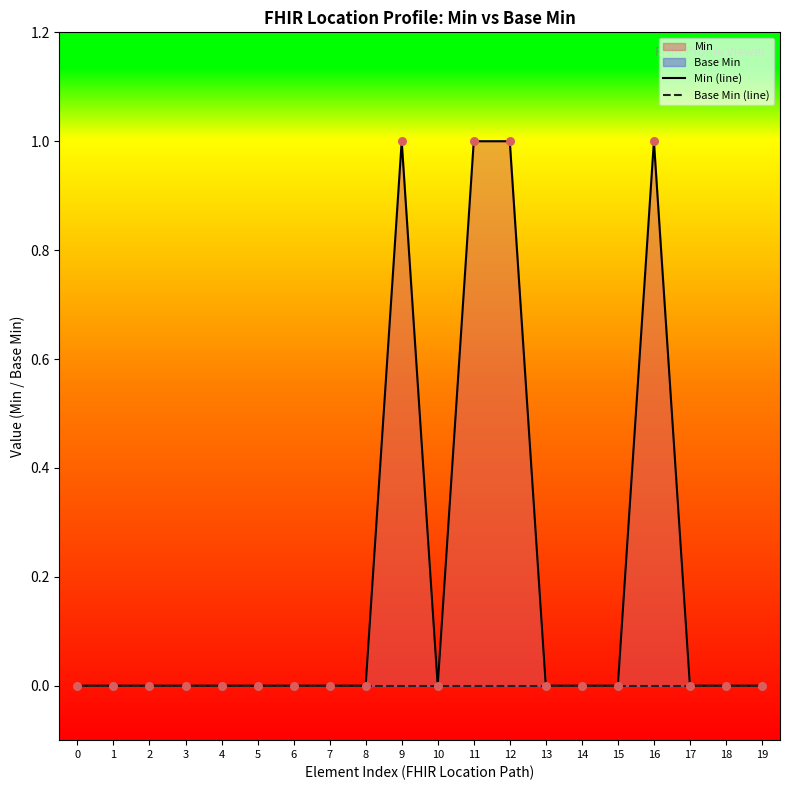

Which series reaches the minimum Y coordinate?

Min (line)